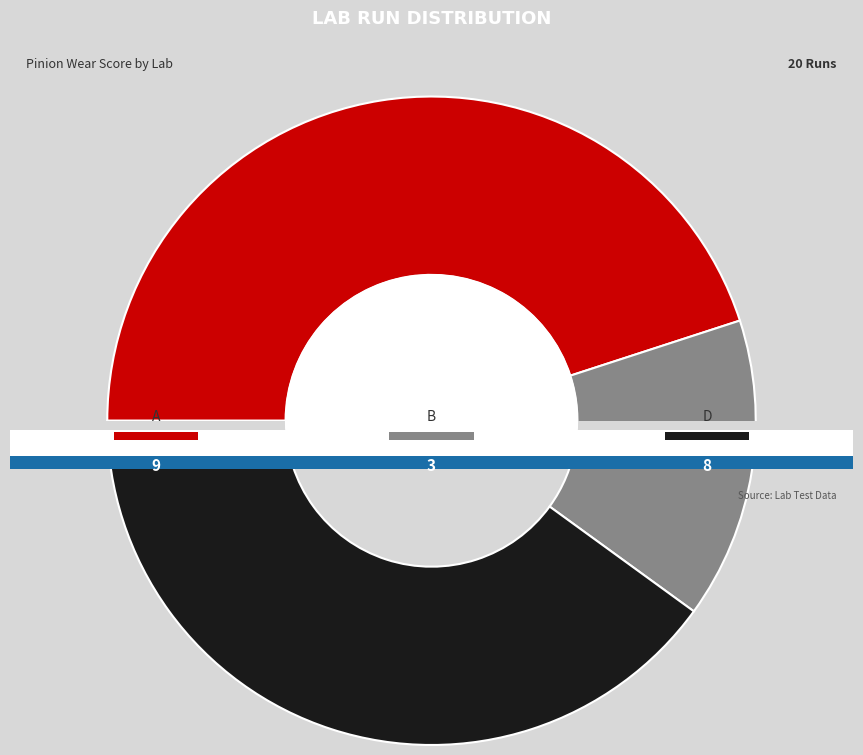

Is there a majority slice in this chart?

No